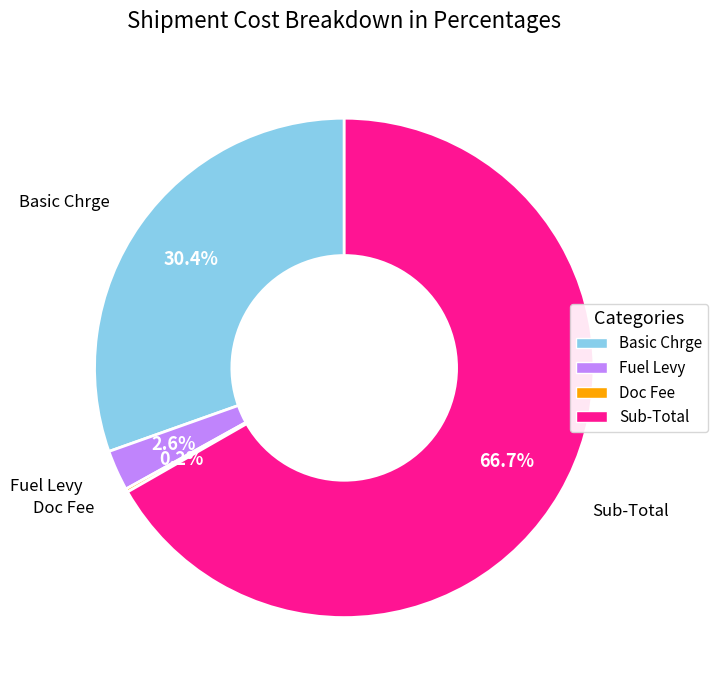

Is there a majority slice in this chart?

Yes